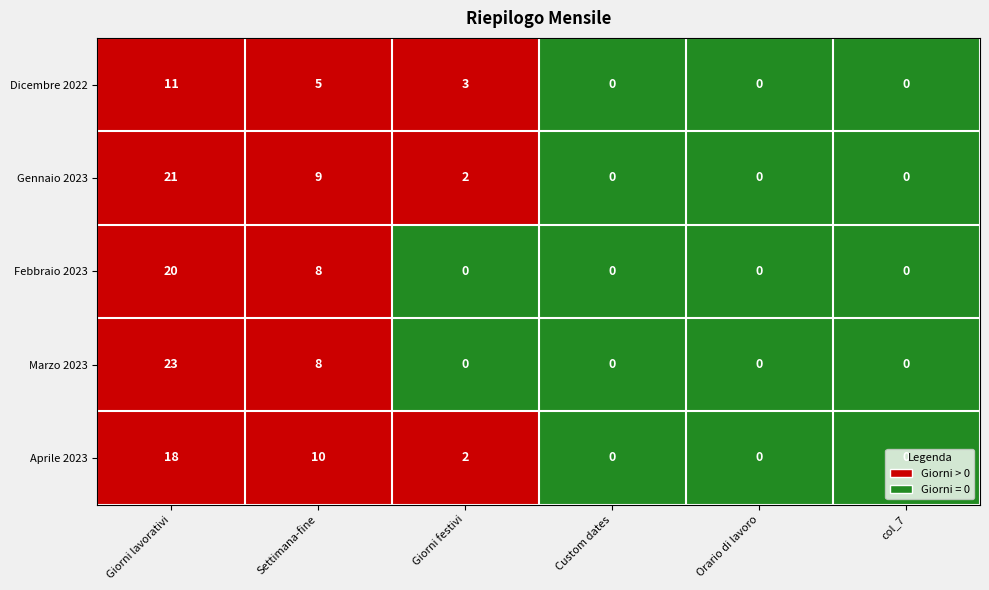

The value of Dicembre 2022 at Custom dates is 0. True or false?

True